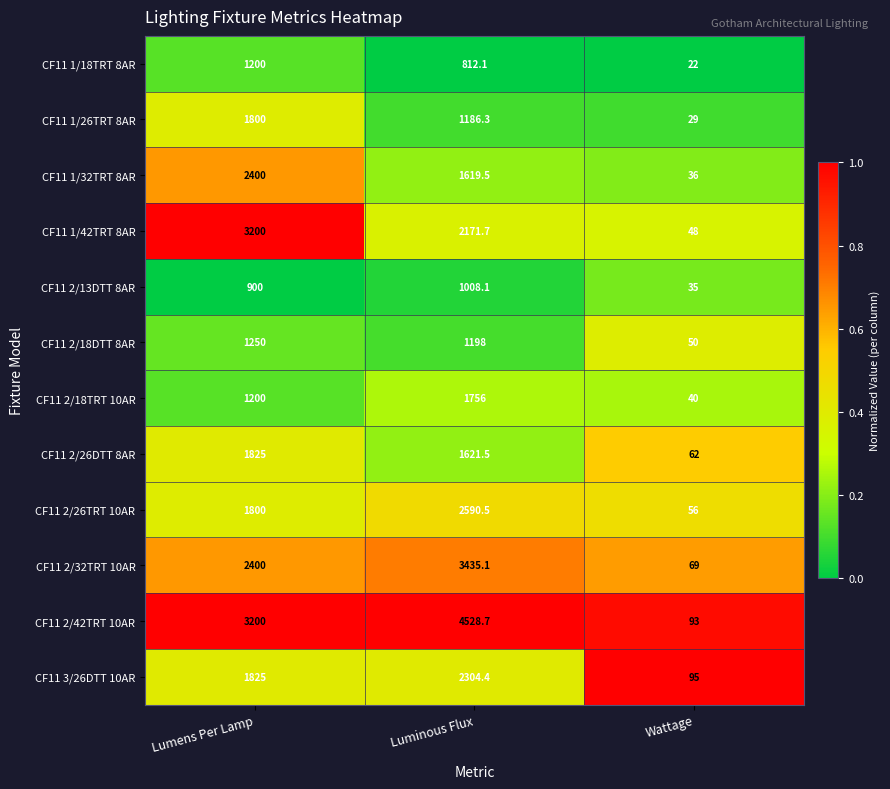

At which category is the sum across all series the highest?

Luminous Flux